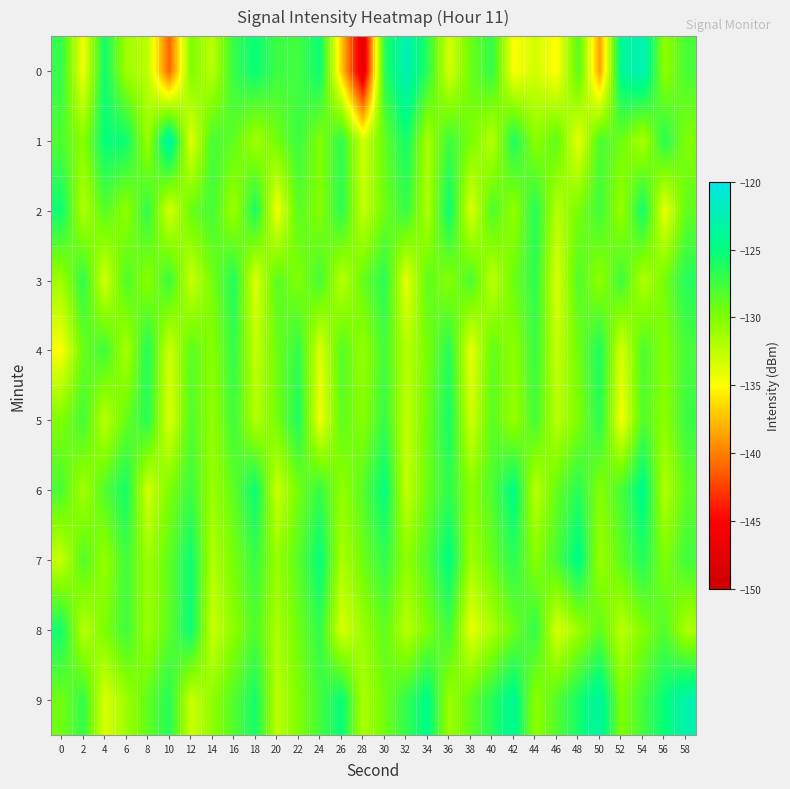

Count the number of data series in this chart.

10